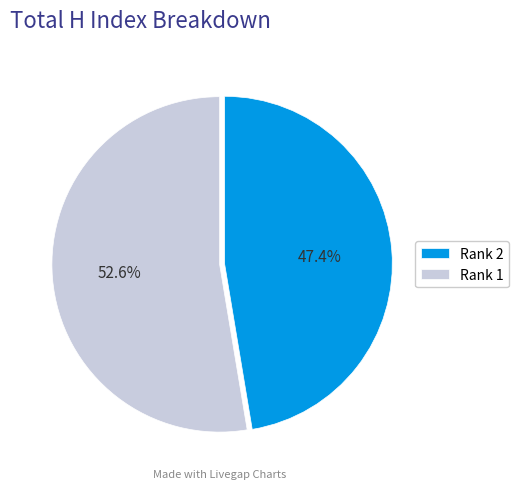

Rank the categories by value from highest to lowest.

Rank 1, Rank 2